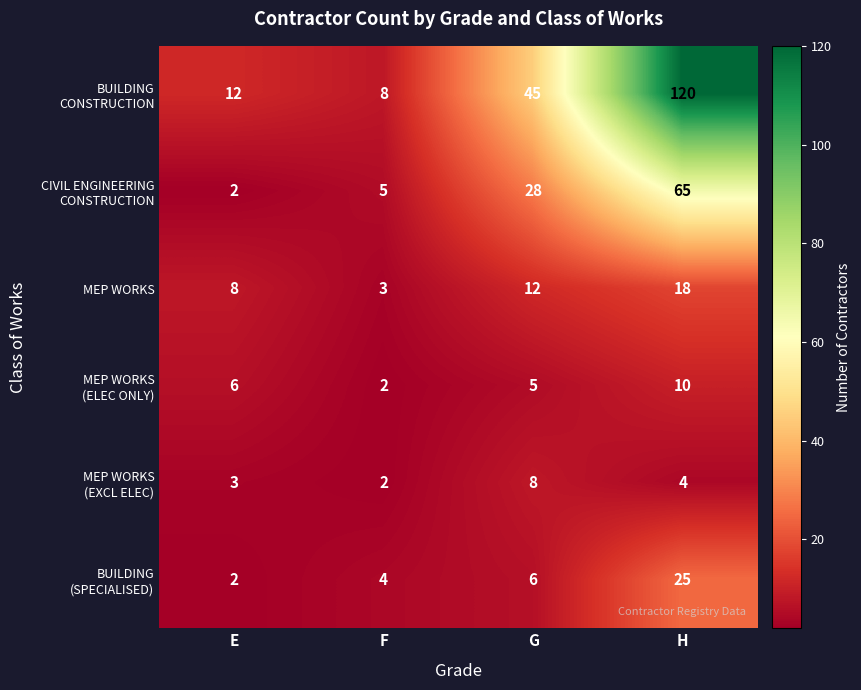

The MEP WORKS series shows 26 at H. True or false?

False